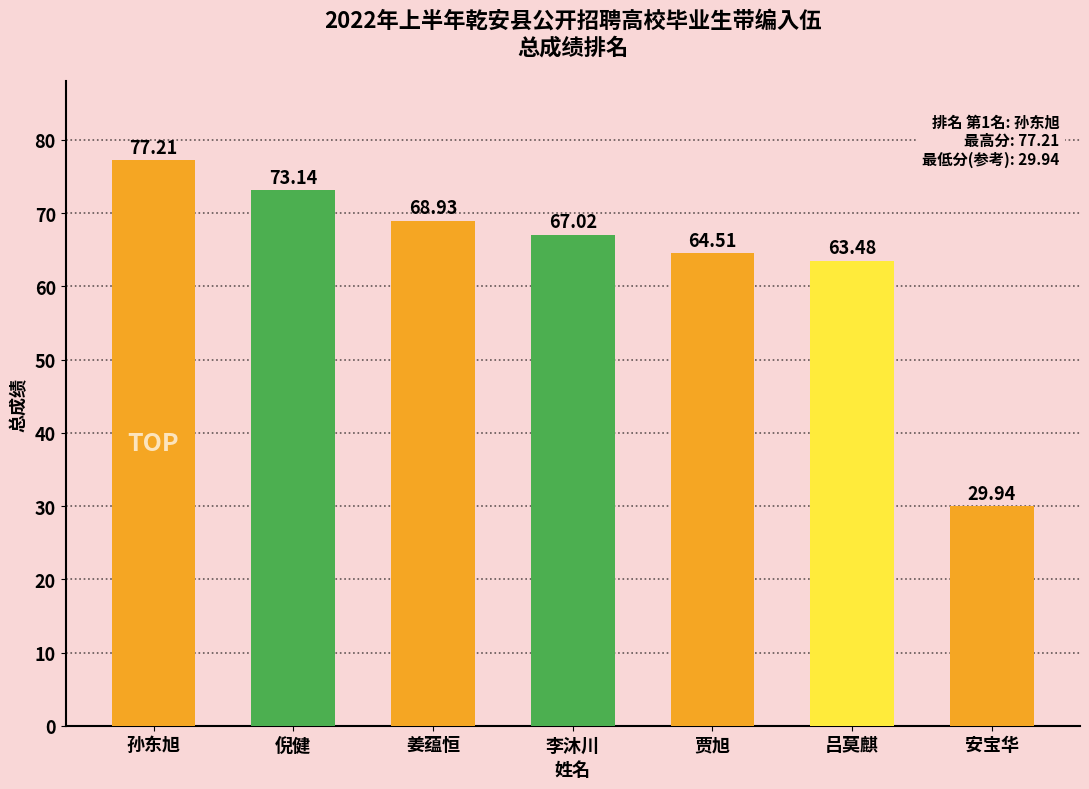

What is the change in value from 倪健 to 吕莫麒?

-9.7